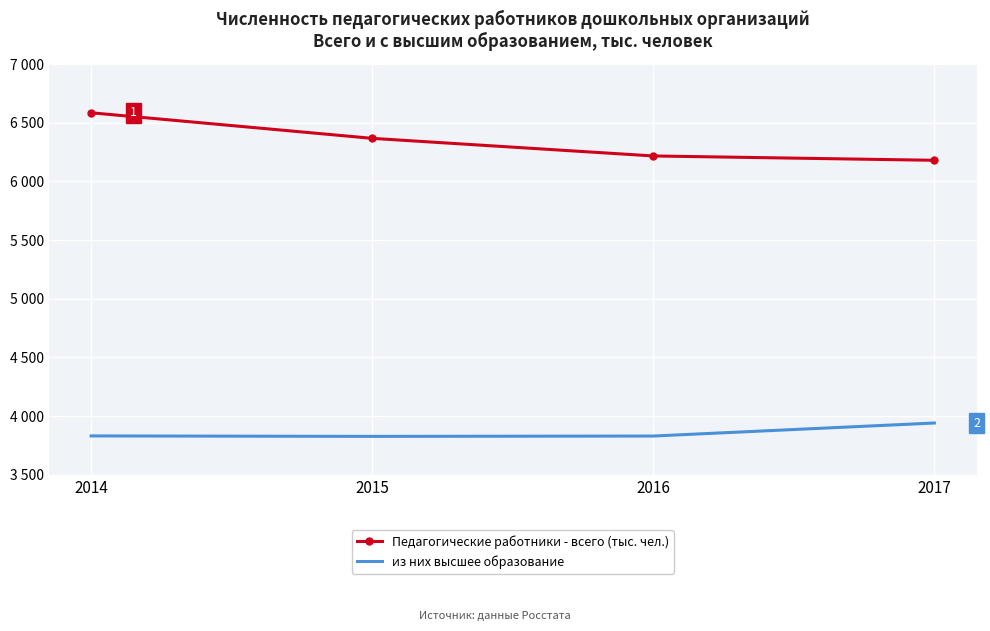

The value of Педагогические работники - всего (тыс. чел.) at 2015 is 8343. True or false?

False